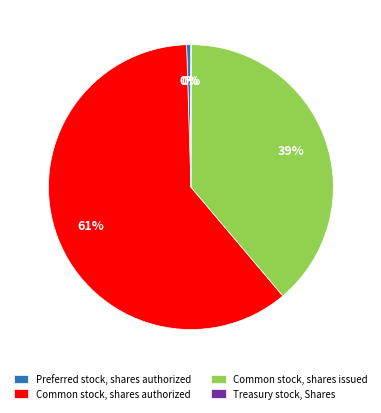

What percentage is the Common stock, shares authorized slice, to the nearest percent?

61%